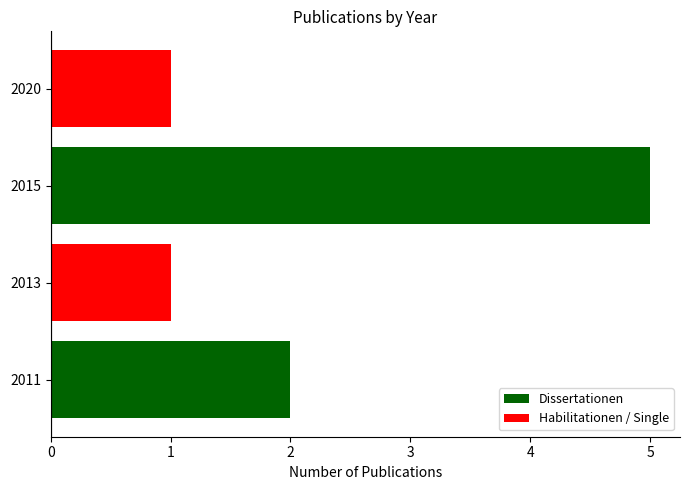

What is the sum of the values at 2020 and 2011?

3